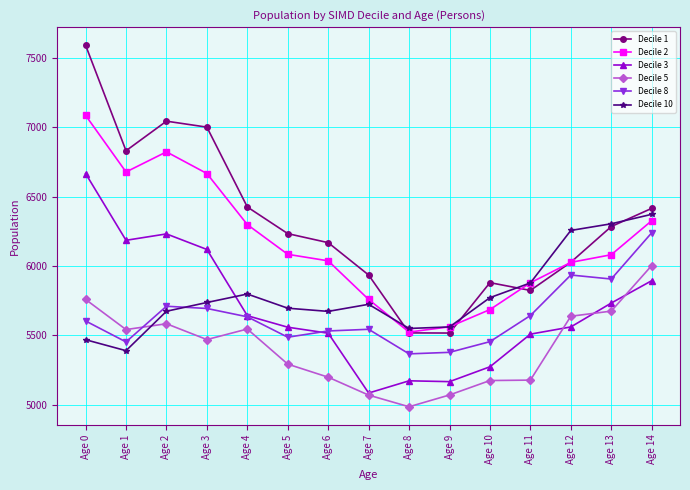

How many lines are shown in the chart?

6